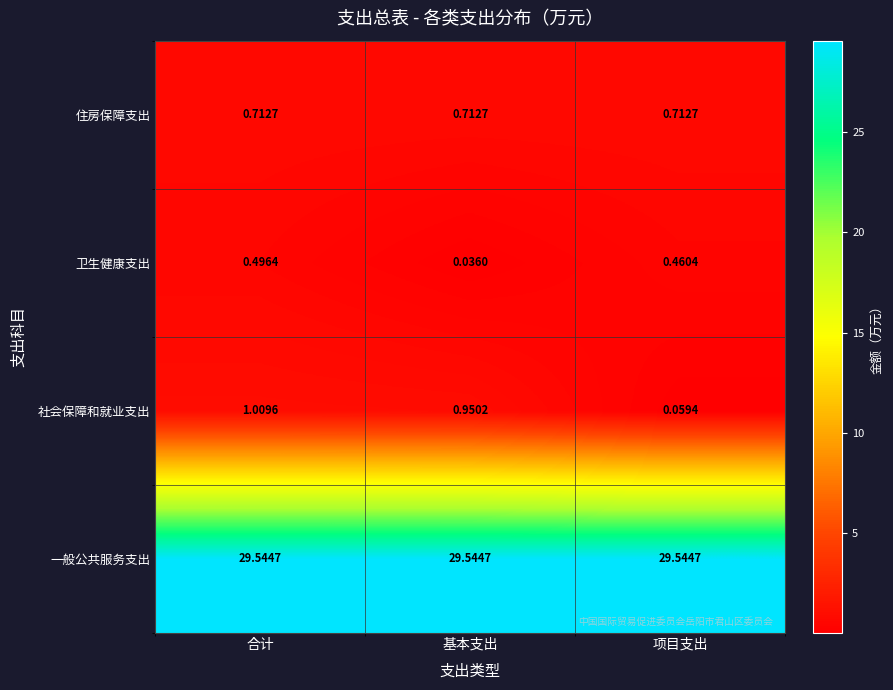

What is the maximum value shown in the chart?

29.5